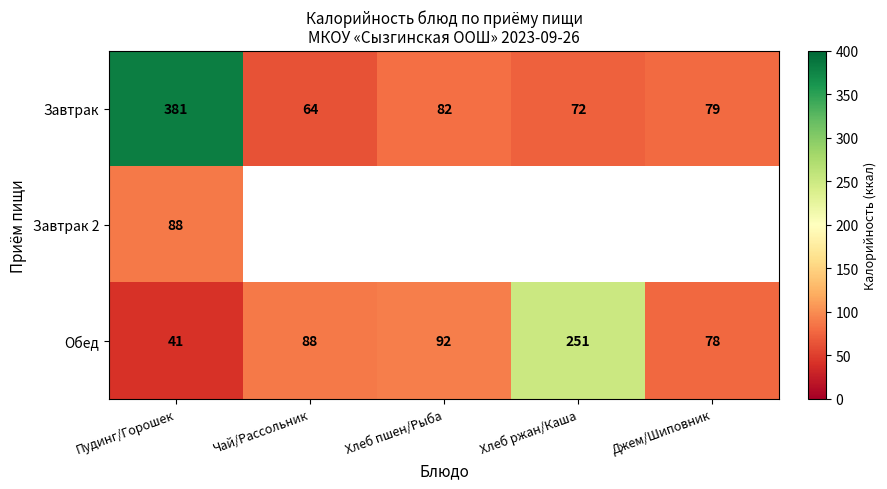

List the labels in order of Обед value, largest first.

Хлеб ржан/Каша, Хлеб пшен/Рыба, Чай/Рассольник, Джем/Шиповник, Пудинг/Горошек